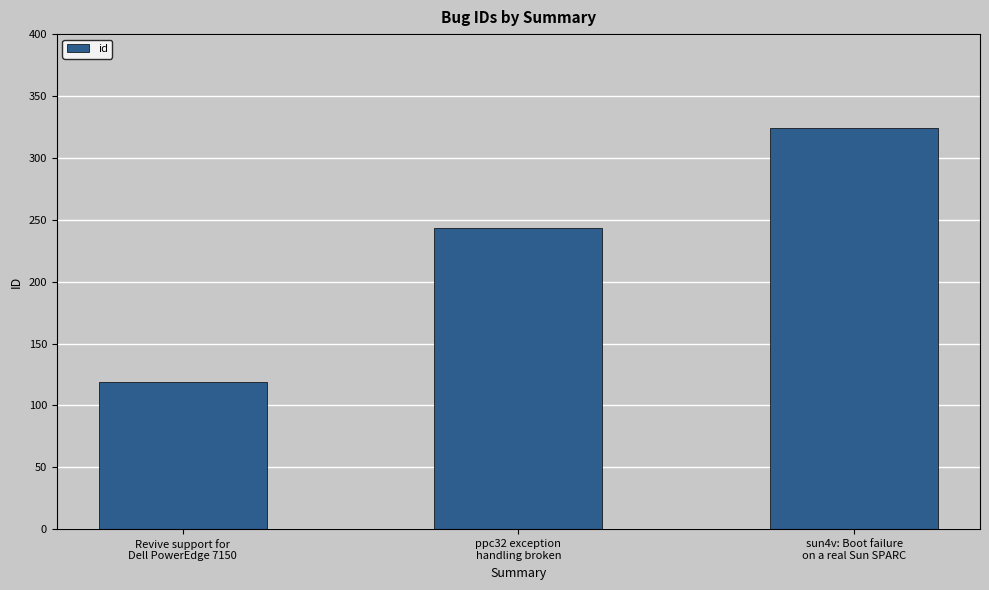

What is the approximate value at ppc32 exception
handling broken?

243